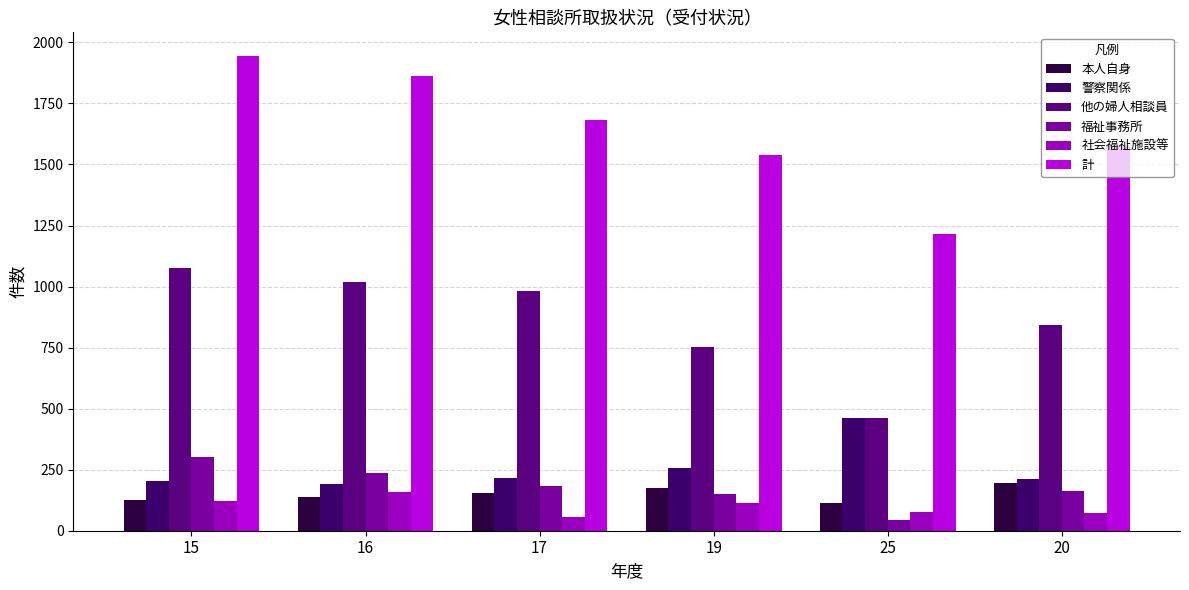

The 計 series shows 2569 at 19. True or false?

False